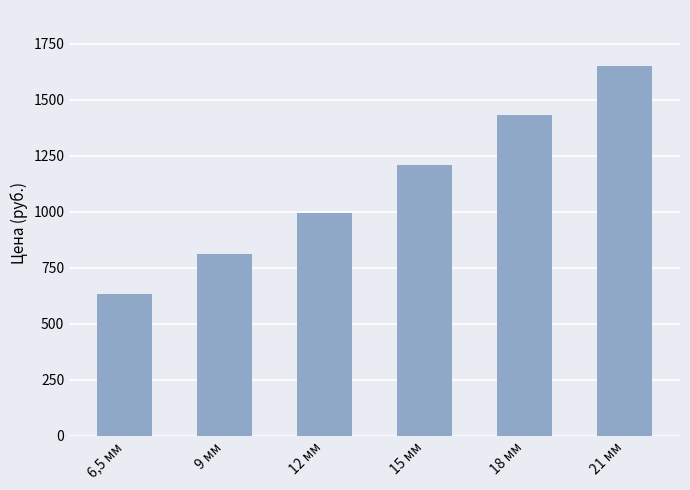

What is the change in value from 6,5 мм to 18 мм?

+800